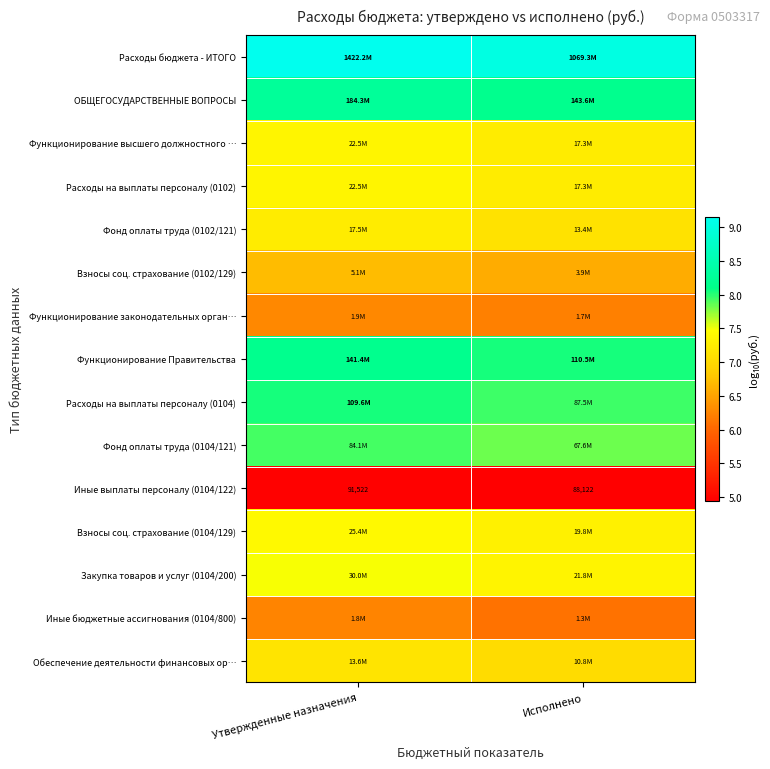

List the series in order of their peak value, lowest first.

Иные выплаты персоналу (0104/122), Иные бюджетные ассигнования (0104/800), Функционирование законодательных орган…, Взносы соц. страхование (0102/129), Обеспечение деятельности финансовых ор…, Фонд оплаты труда (0102/121), Функционирование высшего должностного …, Расходы на выплаты персоналу (0102), Взносы соц. страхование (0104/129), Закупка товаров и услуг (0104/200), Фонд оплаты труда (0104/121), Расходы на выплаты персоналу (0104), Функционирование Правительства, ОБЩЕГОСУДАРСТВЕННЫЕ ВОПРОСЫ, Расходы бюджета - ИТОГО